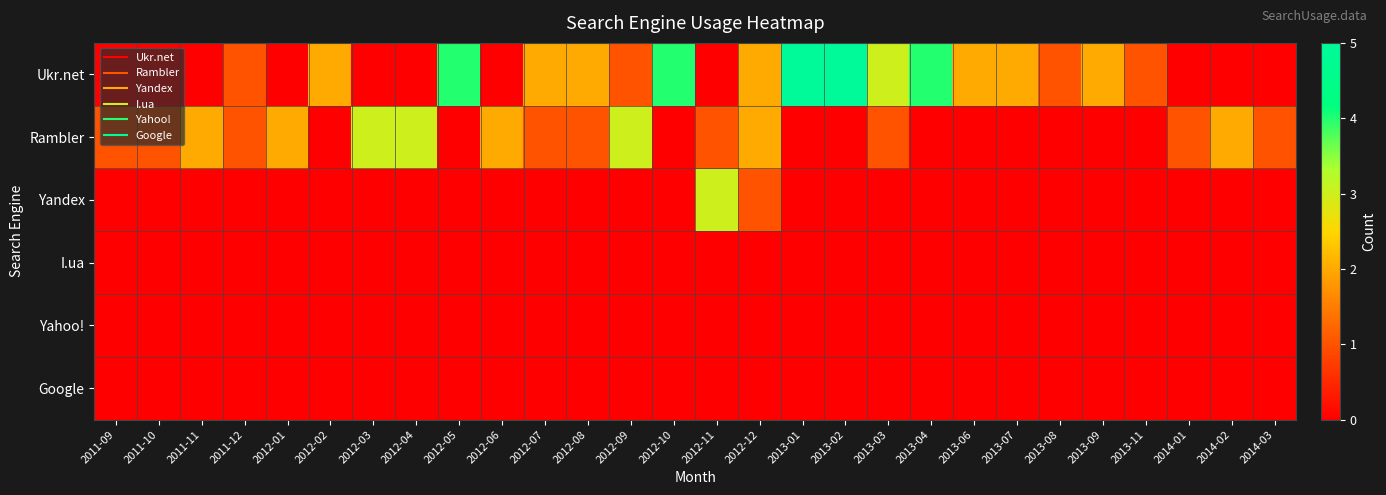

Which series has the largest total across all categories?

Ukr.net